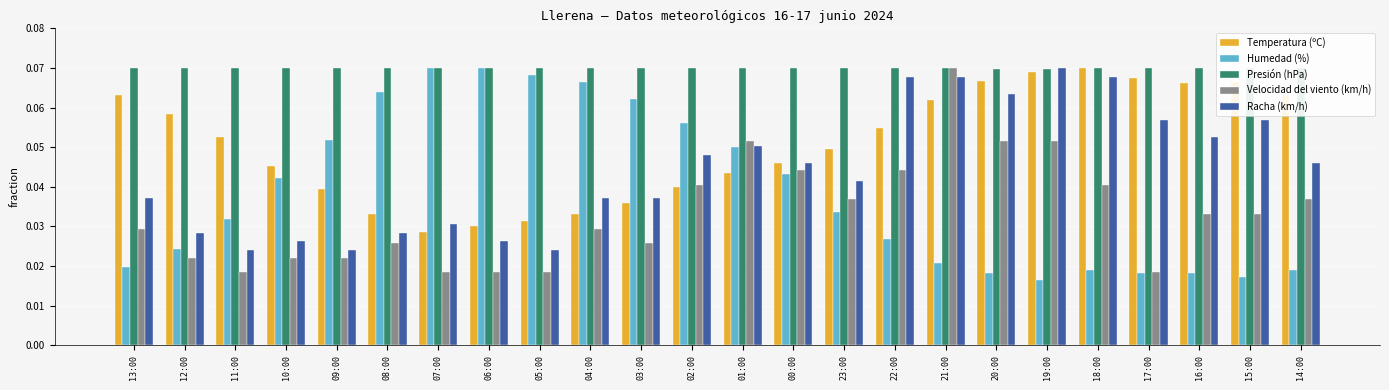

Which series changed the most between 21:00 and 15:00?

Velocidad del viento (km/h)